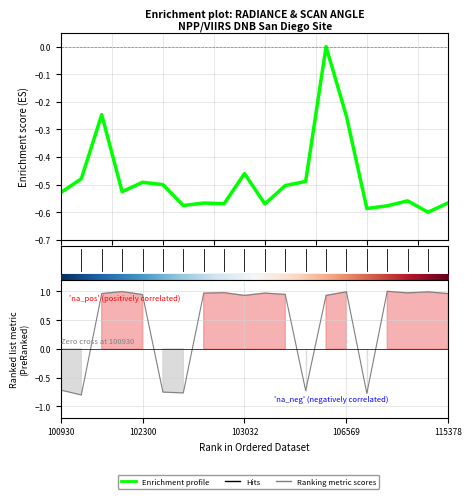

What is the change in value from 9 to 10?

-0.1